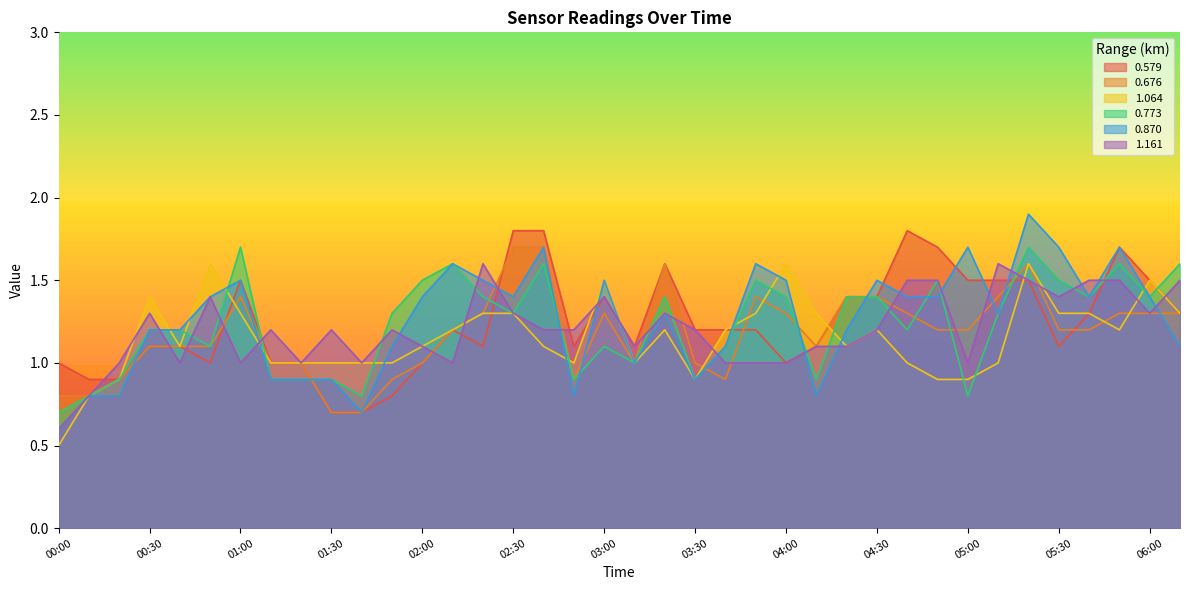

What is the greatest value displayed?

1.9